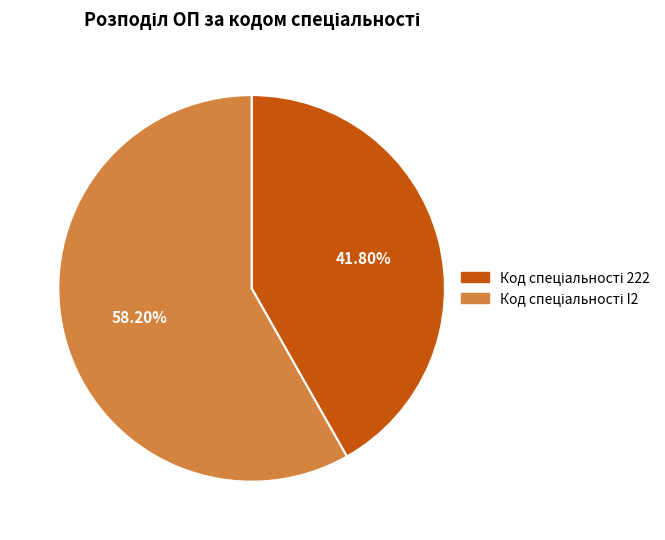

Is there any slice that represents more than half of the pie?

Yes